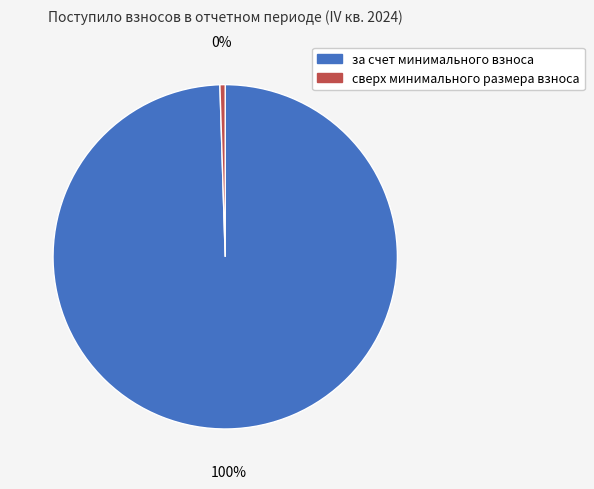

What is the largest slice in the pie chart?

за счет минимального взноса